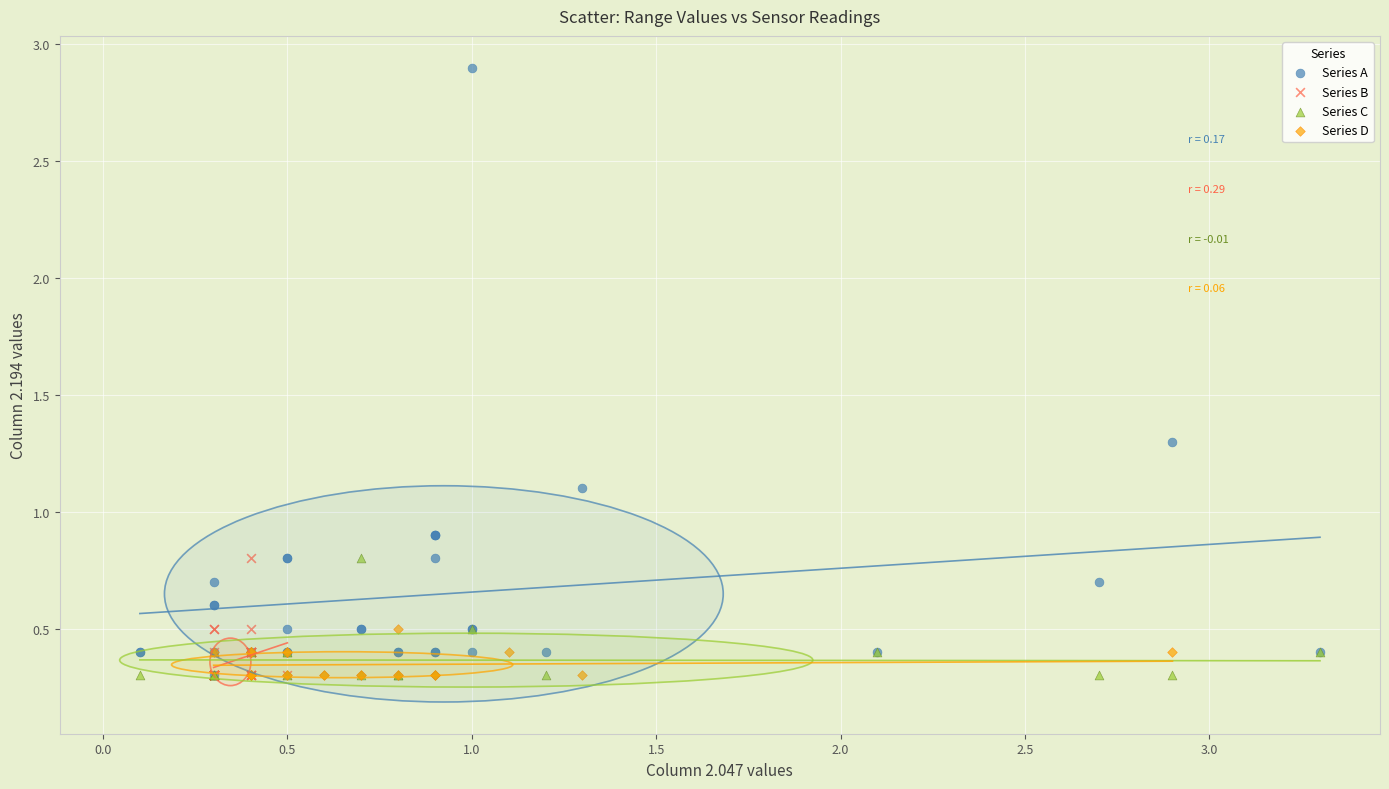

What are all the series names shown in the legend?

Series A, Series B, Series C, Series D